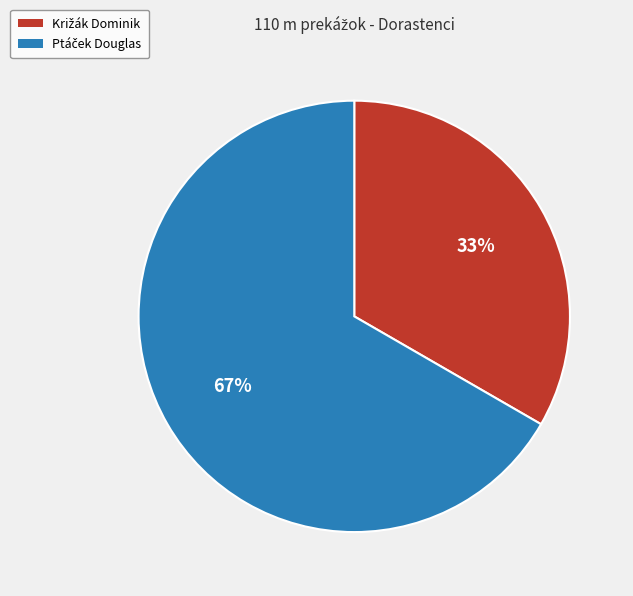

How many slices are in this pie chart?

2